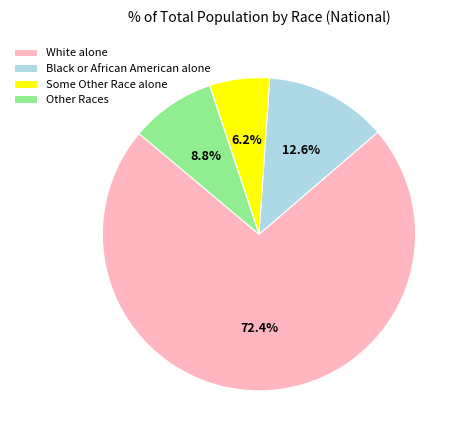

To the nearest percent, what portion does Black or African American alone represent?

13%